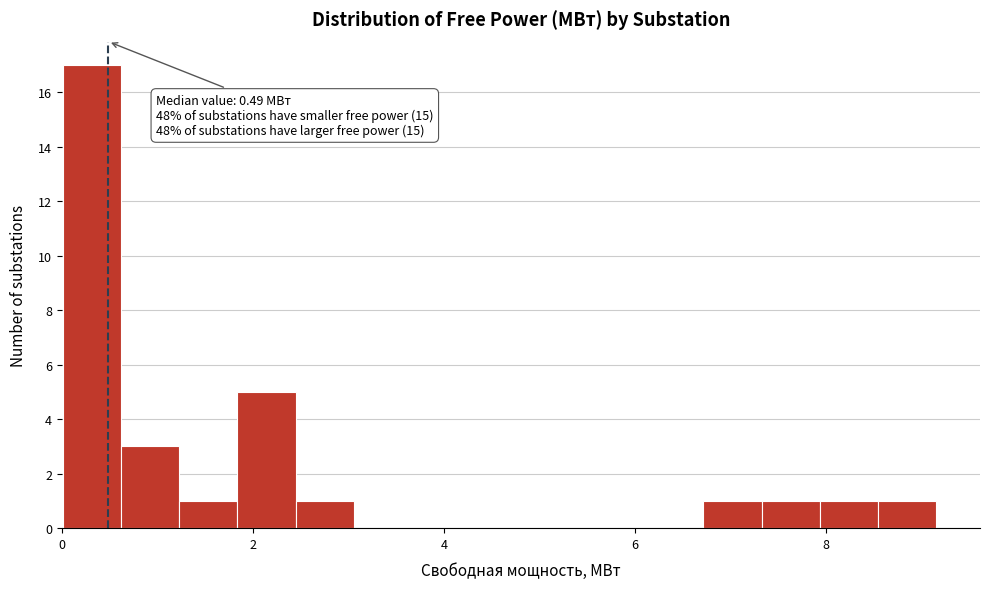

Read against the x-axis, roughly where is the centre of the tallest bar?

0.4